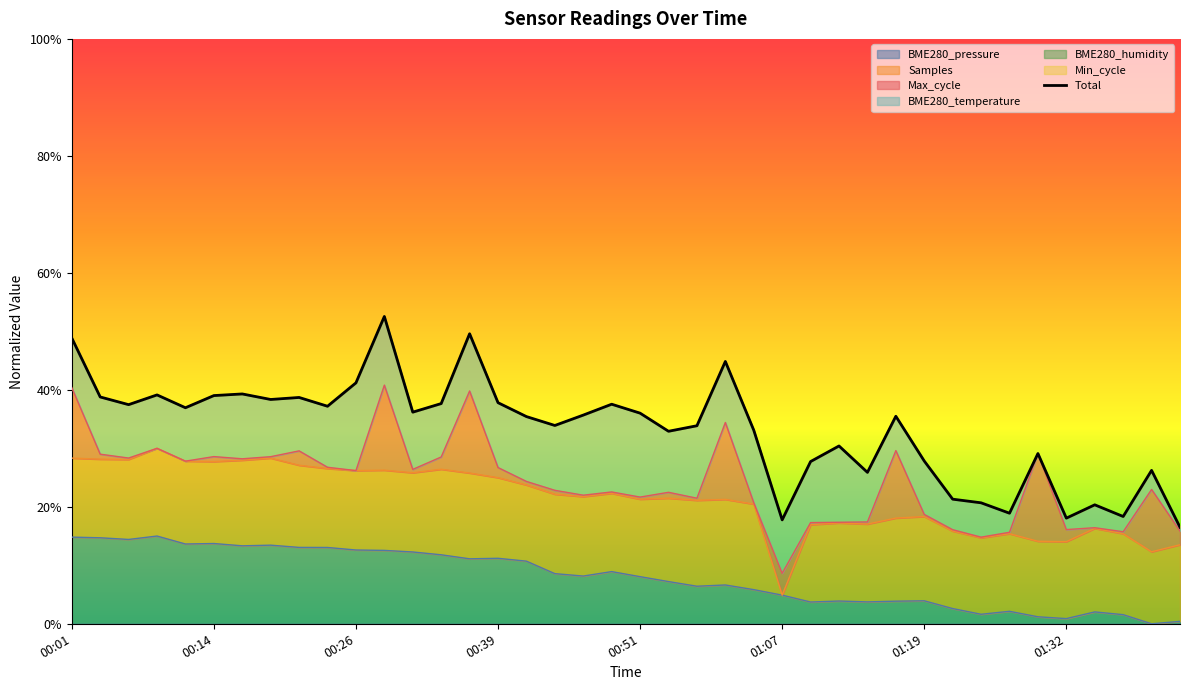

How many lines are shown in the chart?

1